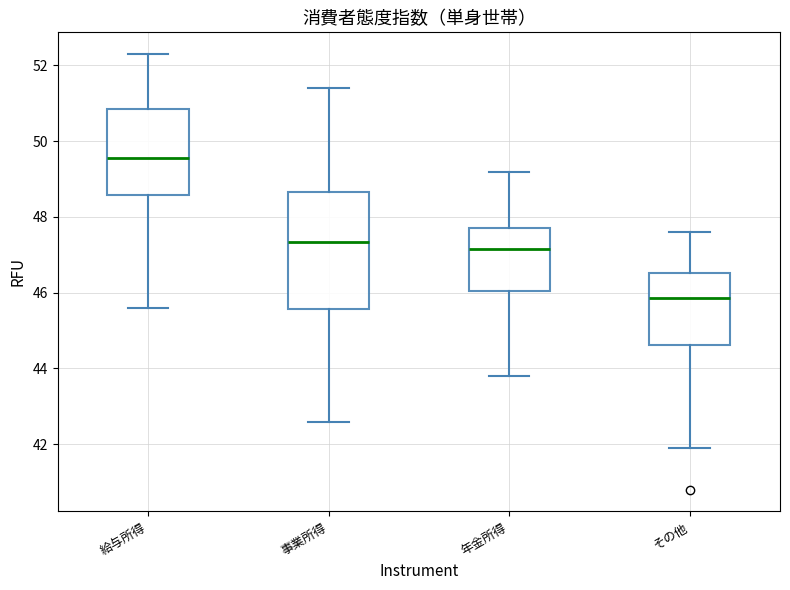

Which box's median line is the lowest?

その他